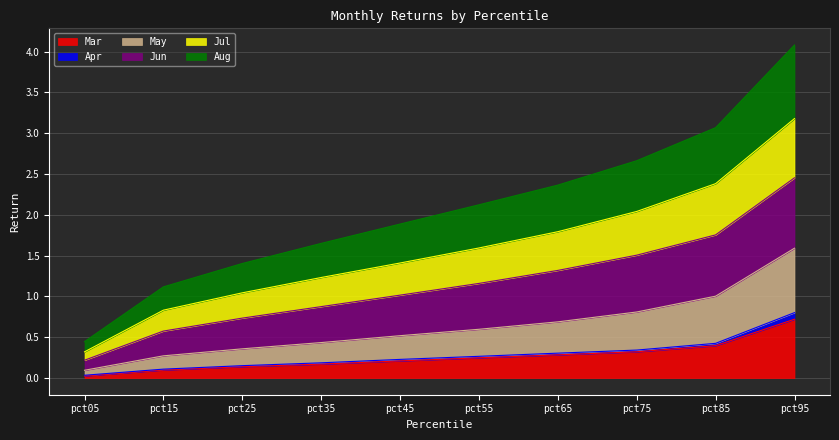

At which category is the sum across all series the highest?

pct95